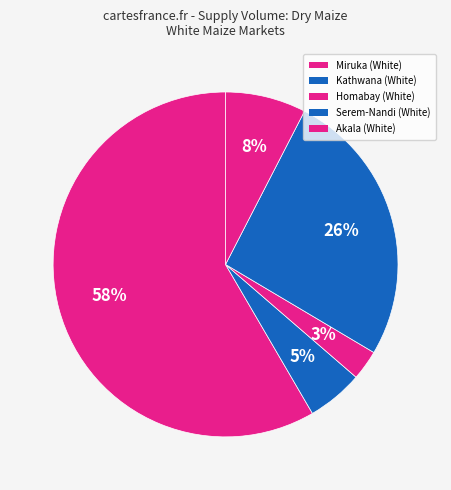

What is the change in value from Kathwana (White) to Akala (White)?

+1070